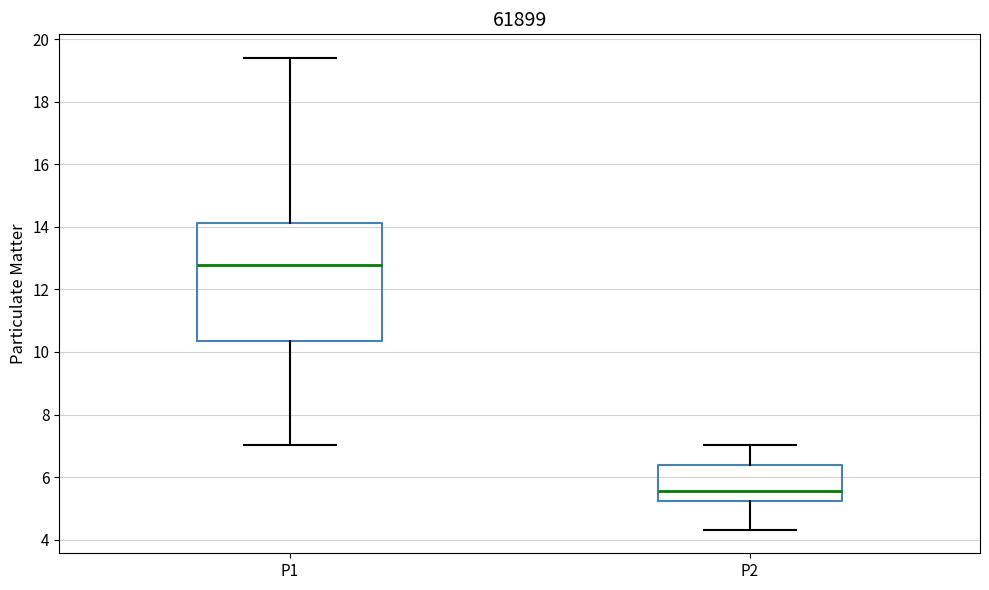

Reading left to right, read every box against the y-axis: the position of its median line, the range the box covers, and the ends of its whiskers. The values are not printed on the chart, so give them approximately, as read against the axis.

P1: median 12.8, box 10.4 to 14.2, whiskers 7.0 to 19.4
P2: median 5.6, box 5.2 to 6.4, whiskers 4.4 to 7.0